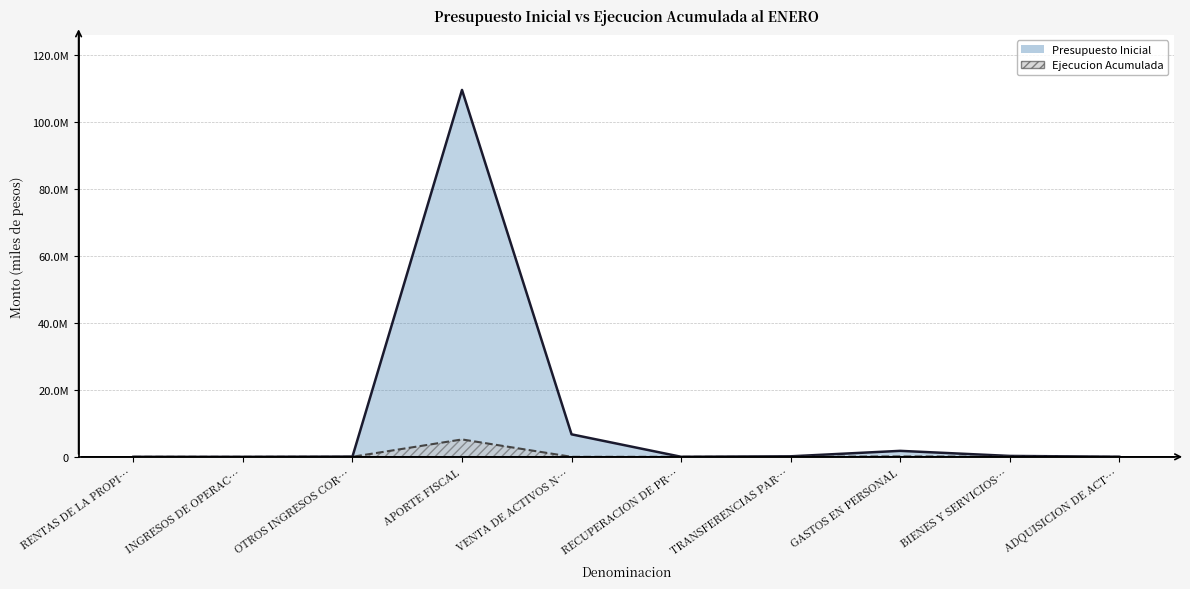

What are all the series names shown in the legend?

Presupuesto Inicial, Ejecucion Acumulada